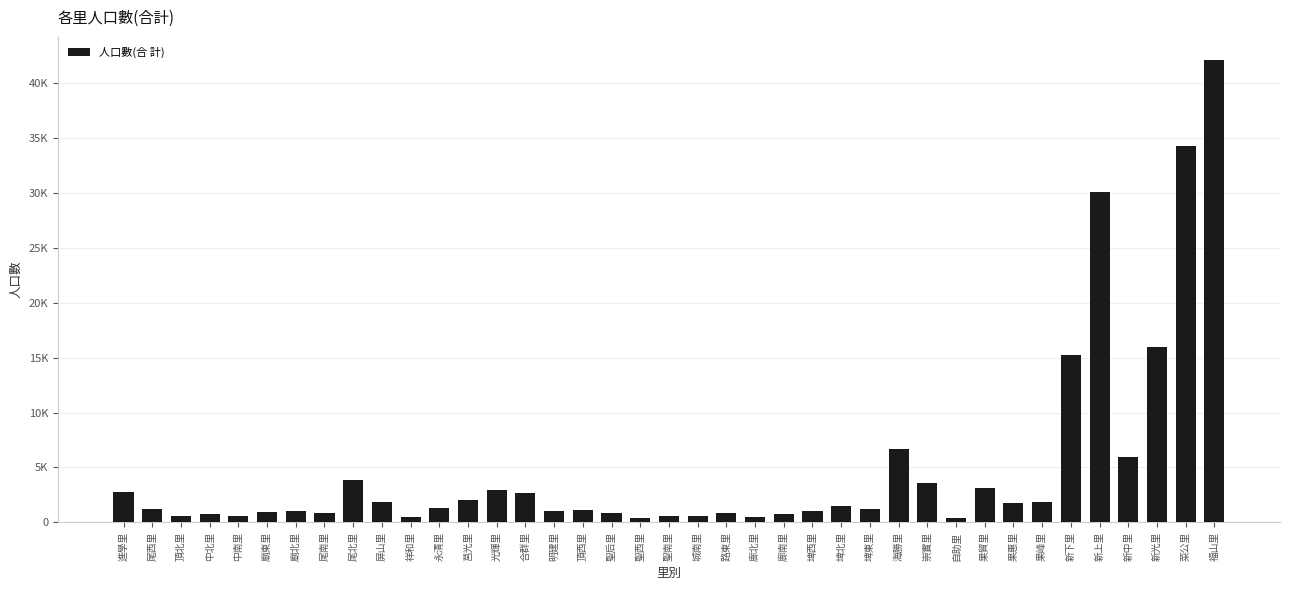

Does the chart contain any negative values?

No